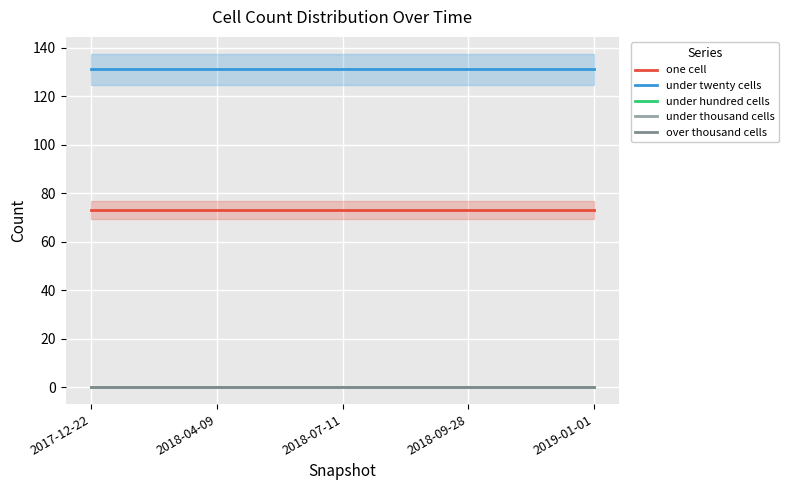

Reading left to right, extract all data points from this chart.

one cell: 73	73	73	73	73
under twenty cells: 131	131	131	131	131
under hundred cells: 0	0	0	0	0
under thousand cells: 0	0	0	0	0
over thousand cells: 0	0	0	0	0